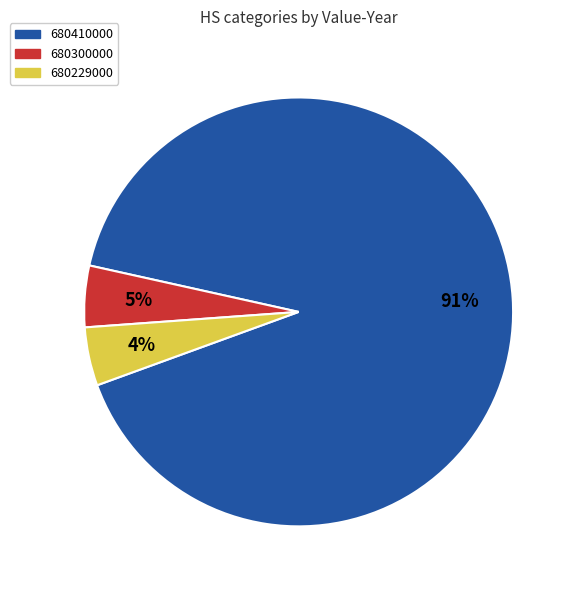

Is there a majority slice in this chart?

Yes